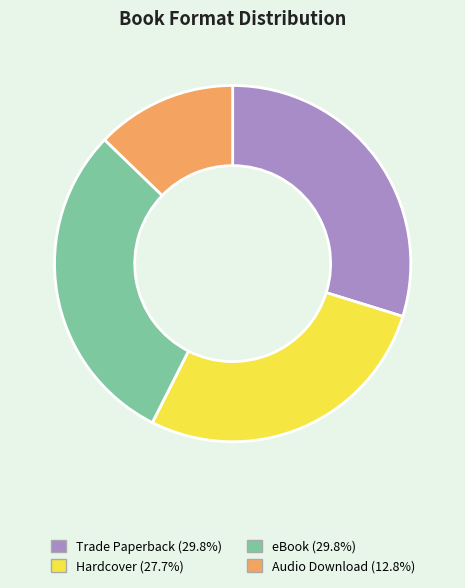

Is the sum of Hardcover and eBook greater than half?

Yes